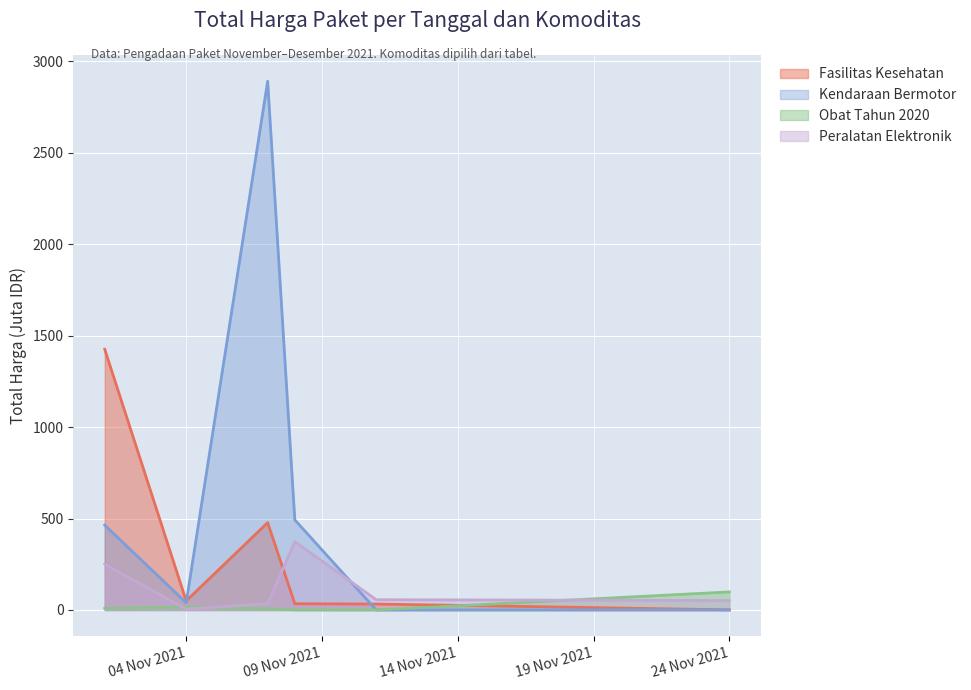

How many data points in Kendaraan Bermotor are above 464?

3